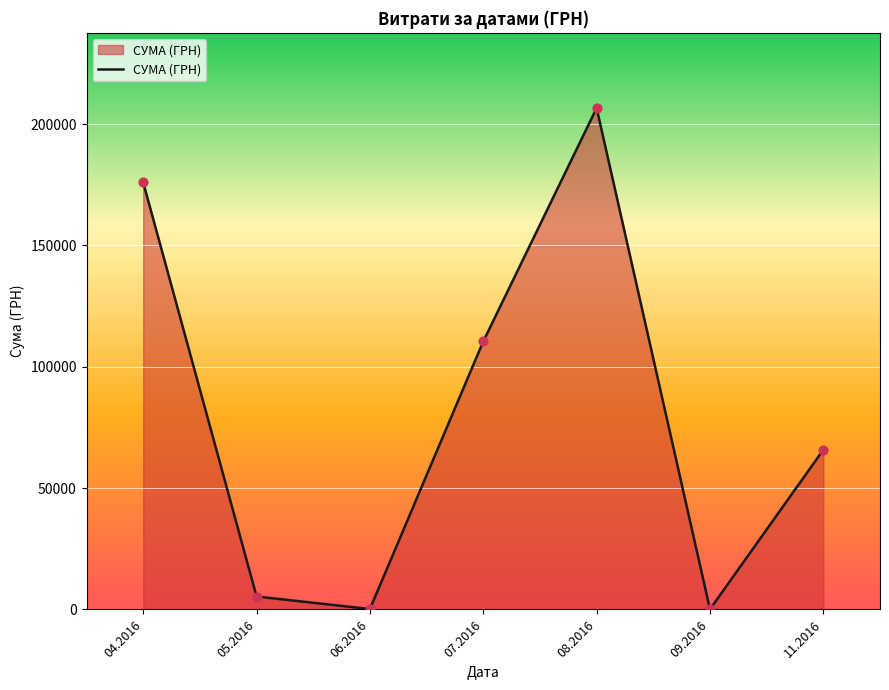

What is the change in value from 04.2016 to 08.2016?

+30665.3